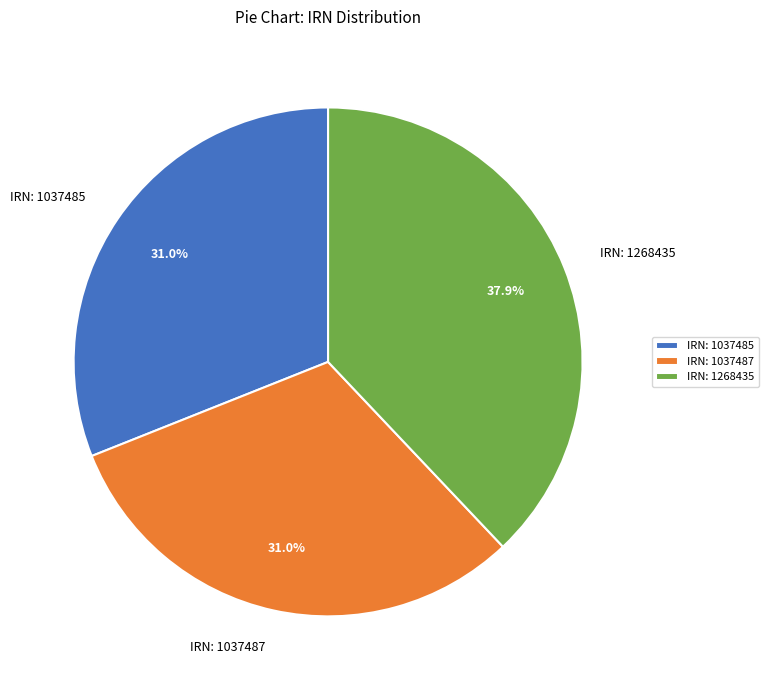

Is the sum of IRN: 1037485 and IRN: 1268435 greater than half?

Yes